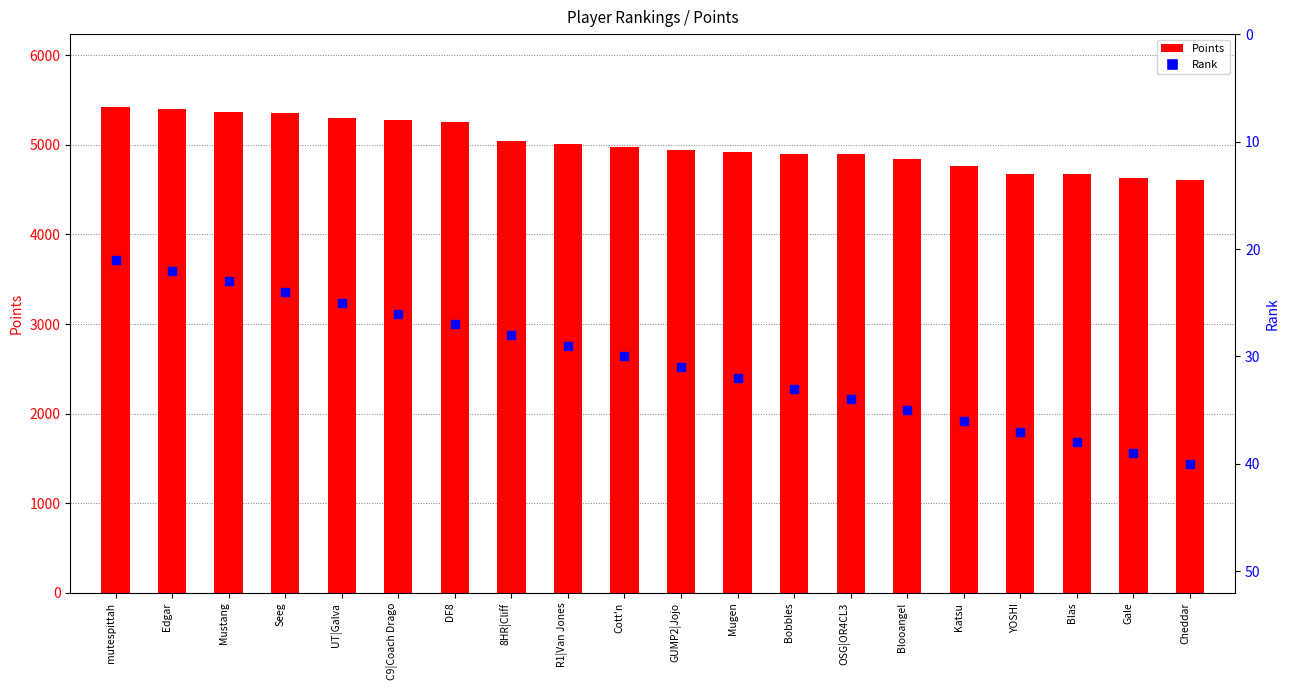

What is the total value across all series at Cheddar?

4641